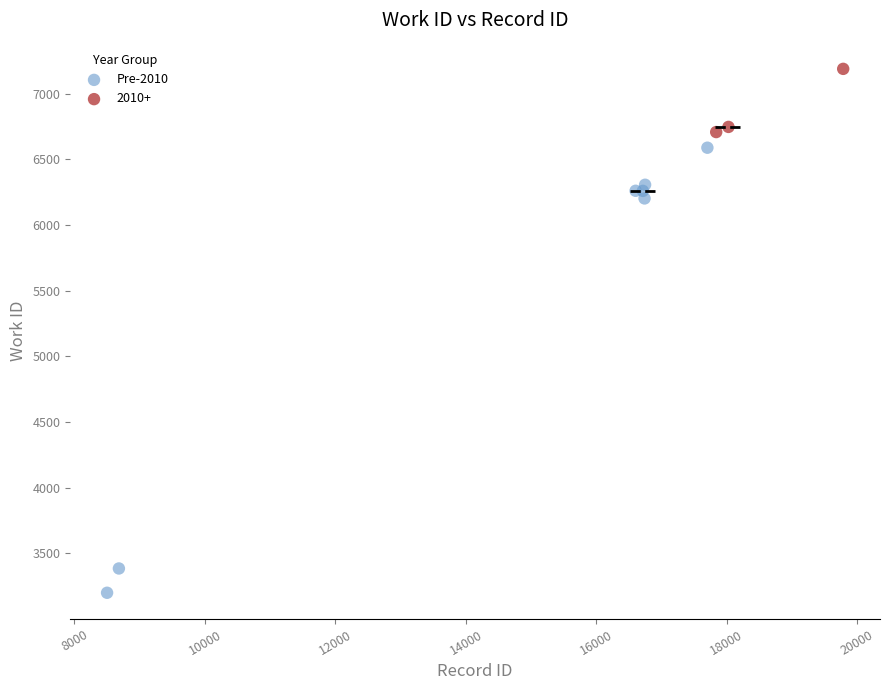

Which series contains the lowest Y value?

Pre-2010